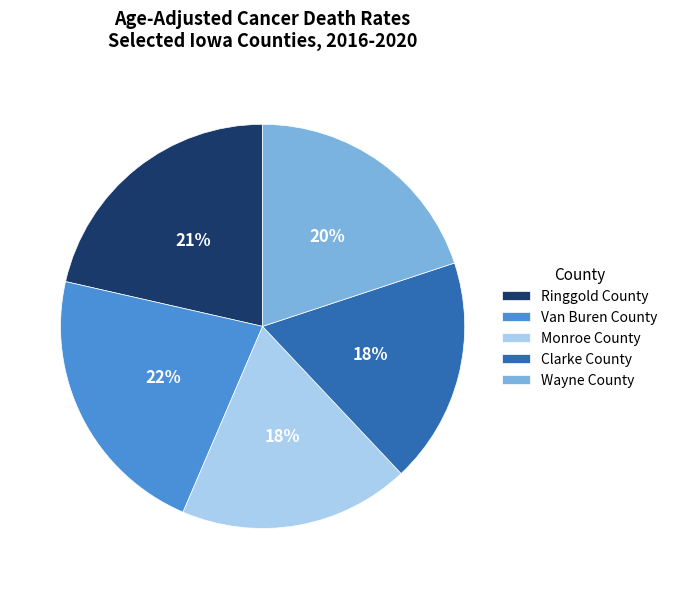

True or false: Wayne County accounts for 10% of the total.

False